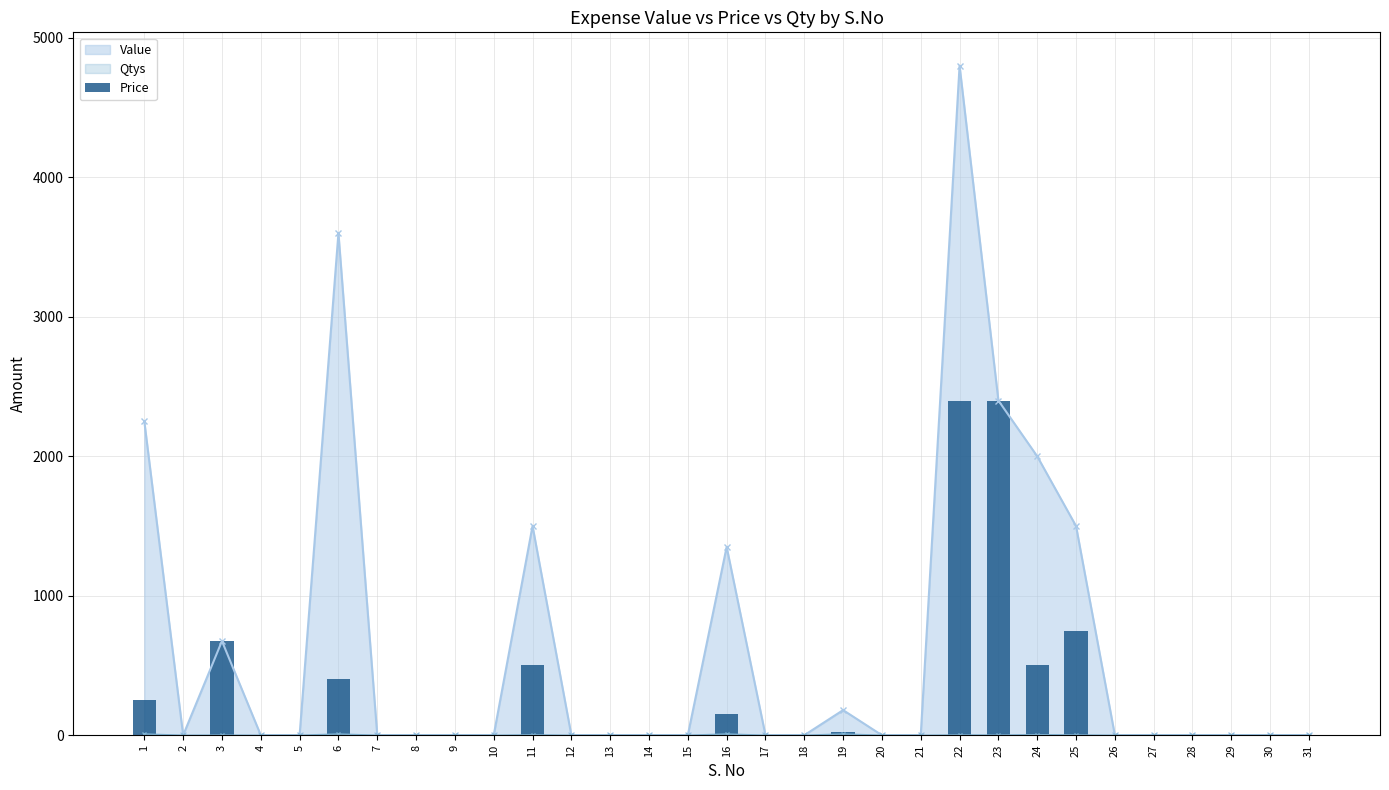

At which category does the chart reach its peak across all series?

22